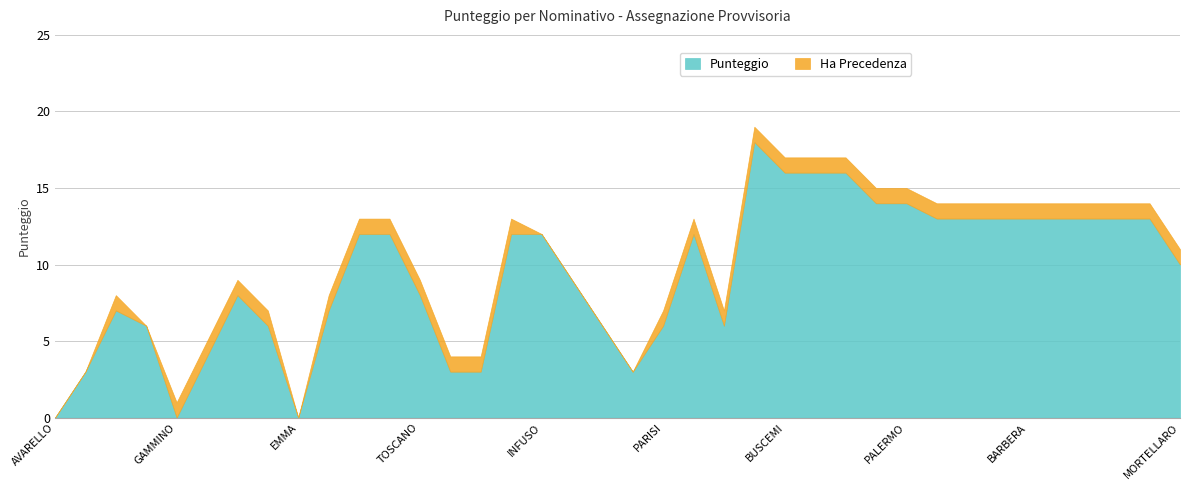

Reading left to right, list all the values displayed in this chart.

Punteggio: AVARELLO=0	LODATO=3	GIAMBARRESI=7	DIMARTINO=6	GAMMINO=0	DENTICO=4	MICCICHE=8	AQUINO=6	EMMA=0	BALSAMO=7	ZOCCO=12	MAGGIO=12	TOSCANO=8	CALLERI=3	LAURICELLA=3	COSENTINO=12	INFUSO=12	VULLO=9	GIAMMUSSO=6	DI VARA=3	PARISI=6	TILARO=12	BRENTINO=6	DI PIETRO=18	BUSCEMI=16	BOSCO=16	MINGOIA=16	PIAZZA=14	PALERMO=14	GIALLONGO=13	CONTINO=13	RINAUDO=13	BARBERA=13	VALENZA=13	LO CONTE=13	FRANGIAMORE=13	MAROTTA=13	MORTELLARO=10
Precedenza Count: AVARELLO=0	LODATO=0	GIAMBARRESI=1	DIMARTINO=0	GAMMINO=1	DENTICO=1	MICCICHE=1	AQUINO=1	EMMA=0	BALSAMO=1	ZOCCO=1	MAGGIO=1	TOSCANO=1	CALLERI=1	LAURICELLA=1	COSENTINO=1	INFUSO=0	VULLO=0	GIAMMUSSO=0	DI VARA=0	PARISI=1	TILARO=1	BRENTINO=1	DI PIETRO=1	BUSCEMI=1	BOSCO=1	MINGOIA=1	PIAZZA=1	PALERMO=1	GIALLONGO=1	CONTINO=1	RINAUDO=1	BARBERA=1	VALENZA=1	LO CONTE=1	FRANGIAMORE=1	MAROTTA=1	MORTELLARO=1